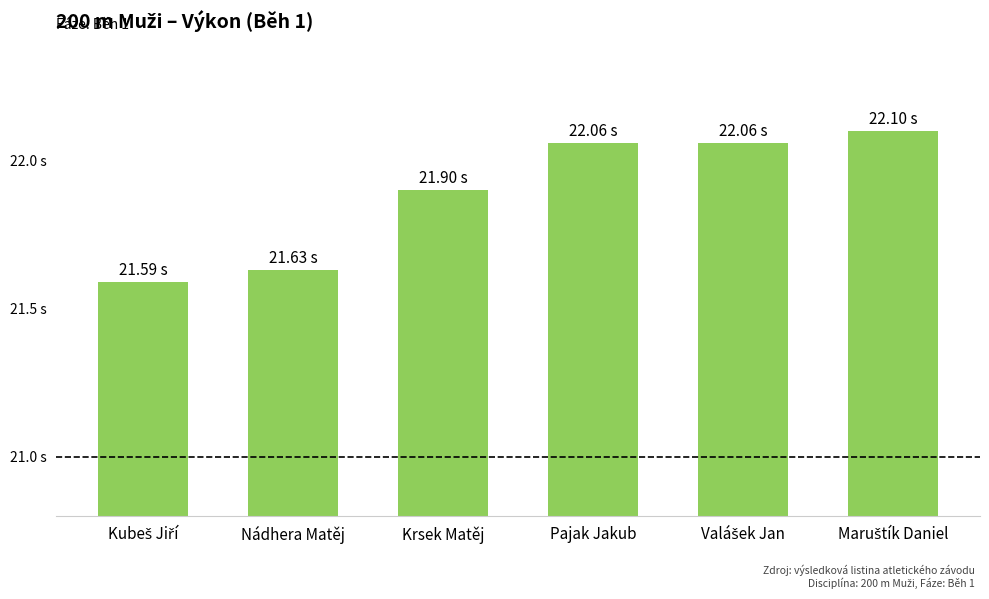

What is the average value?

21.9